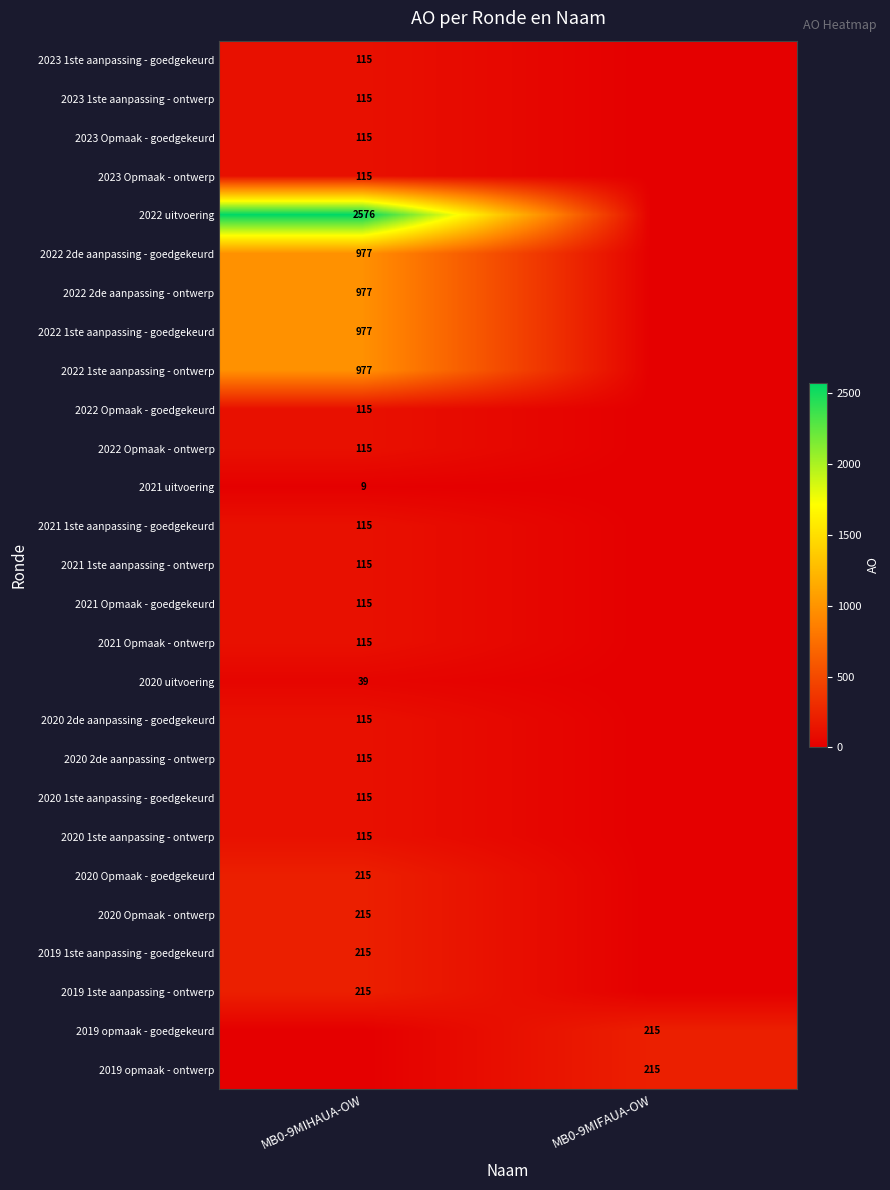

True or false: 2021 Opmaak - ontwerp has a value of 115 at MB0-9MIHAUA-OW.

True